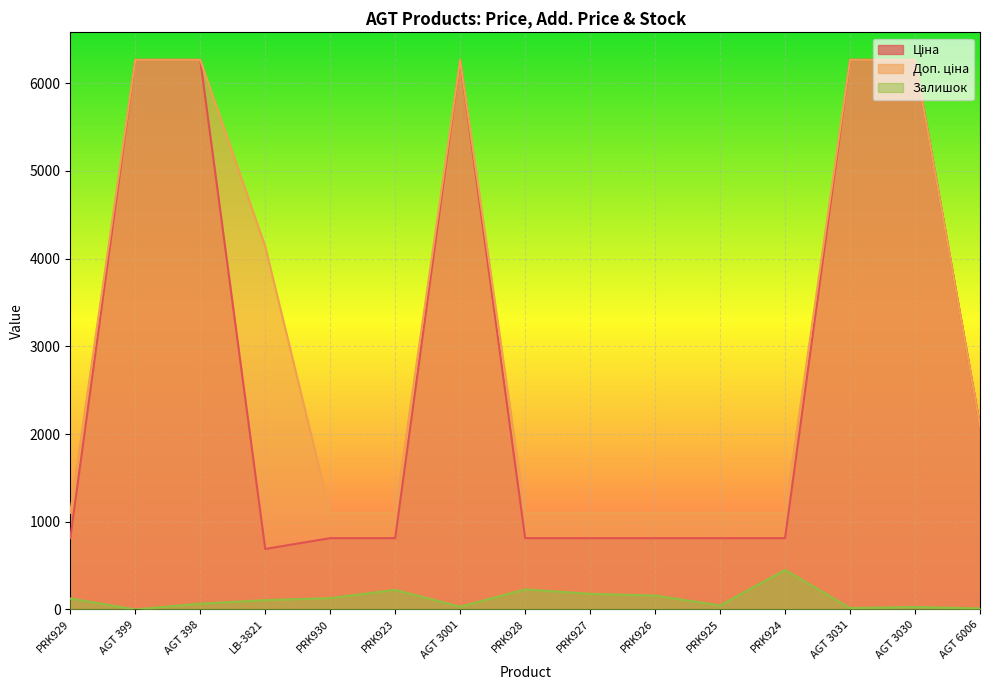

What is the total value across all series at PRK924?

2364.8